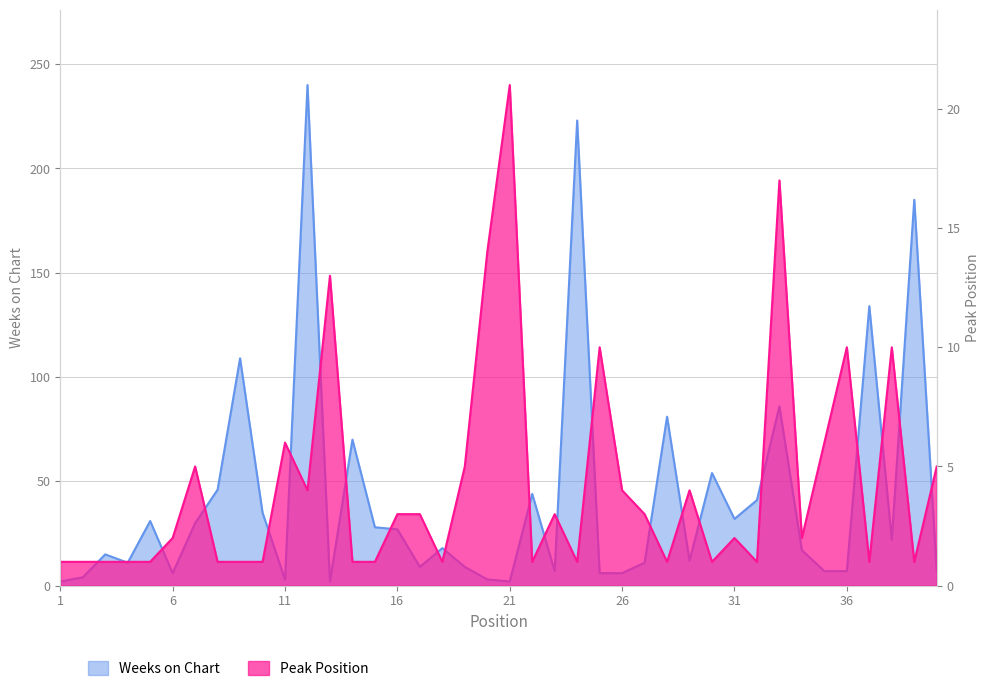

What is the difference between the highest and lowest values at 34?

15